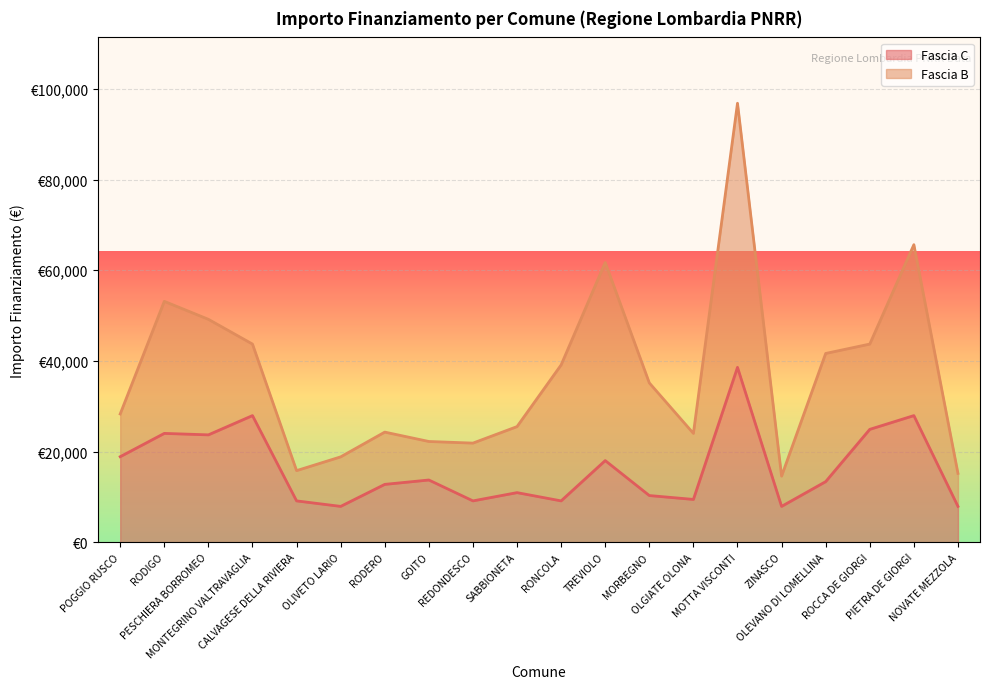

What position from the left is ZINASCO?

16